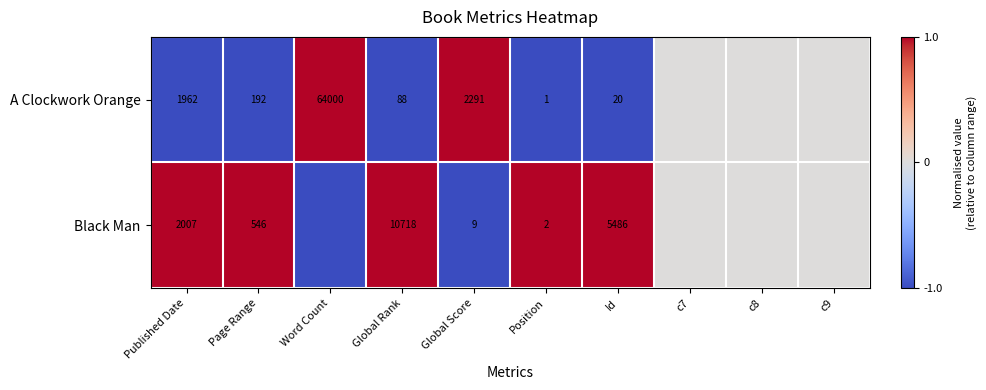

At Position, list the series in order from smallest to largest.

A Clockwork Orange, Black Man